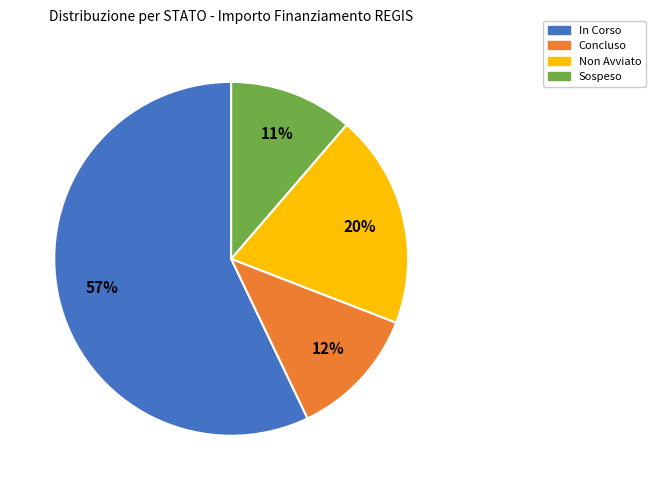

Is there a majority slice in this chart?

Yes